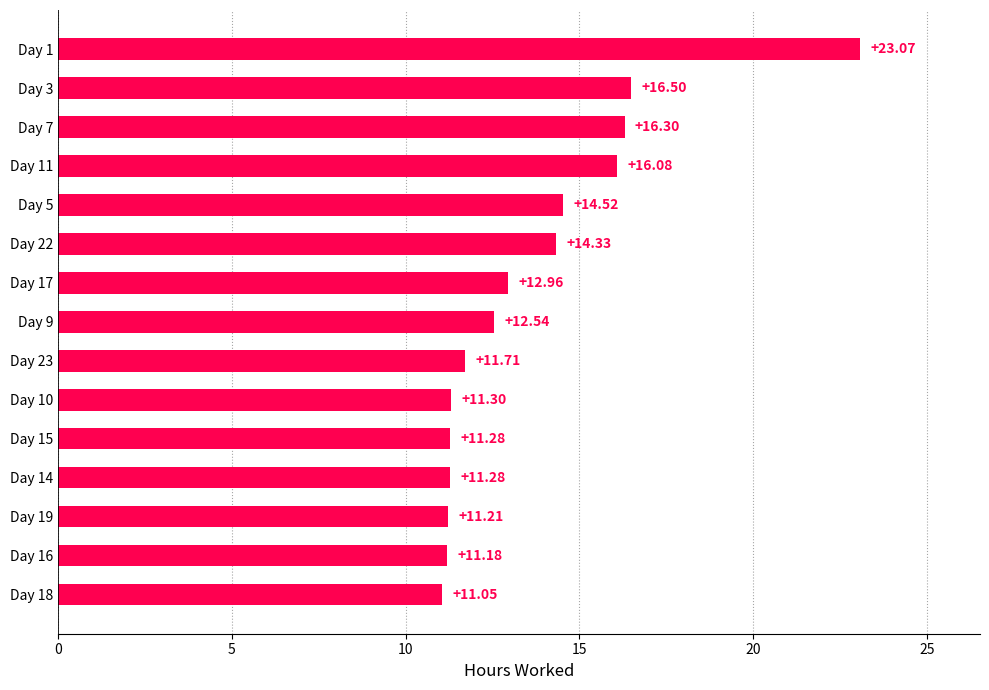

Between Day 19 and Day 22, which is larger?

Day 22